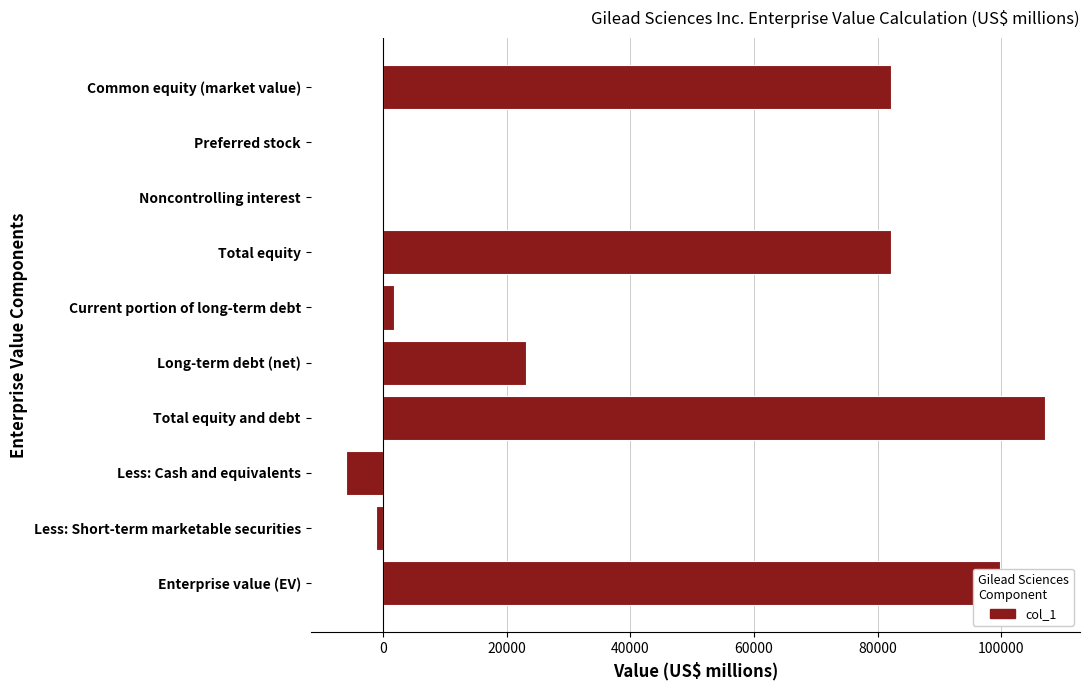

How many data points does each series have?

10